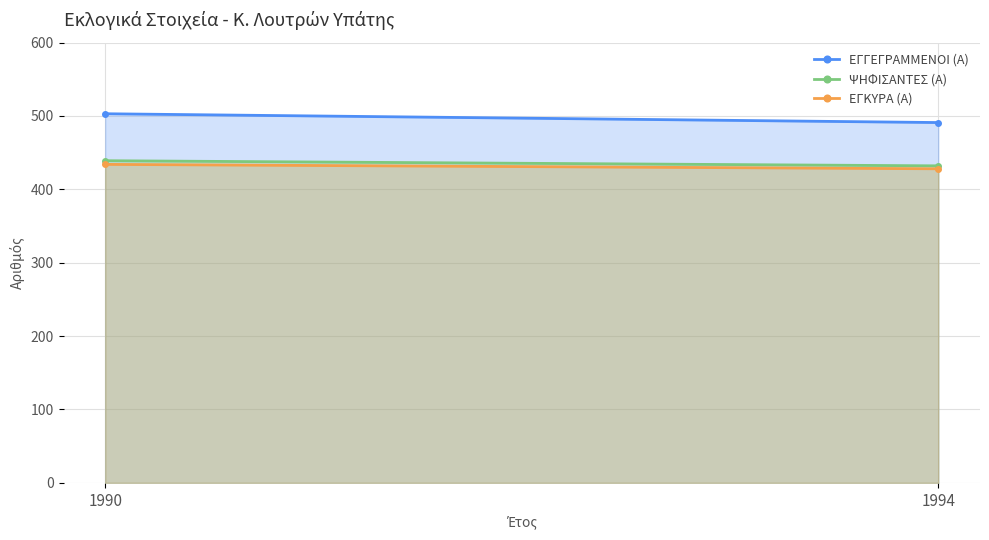

How many lines are shown in the chart?

3